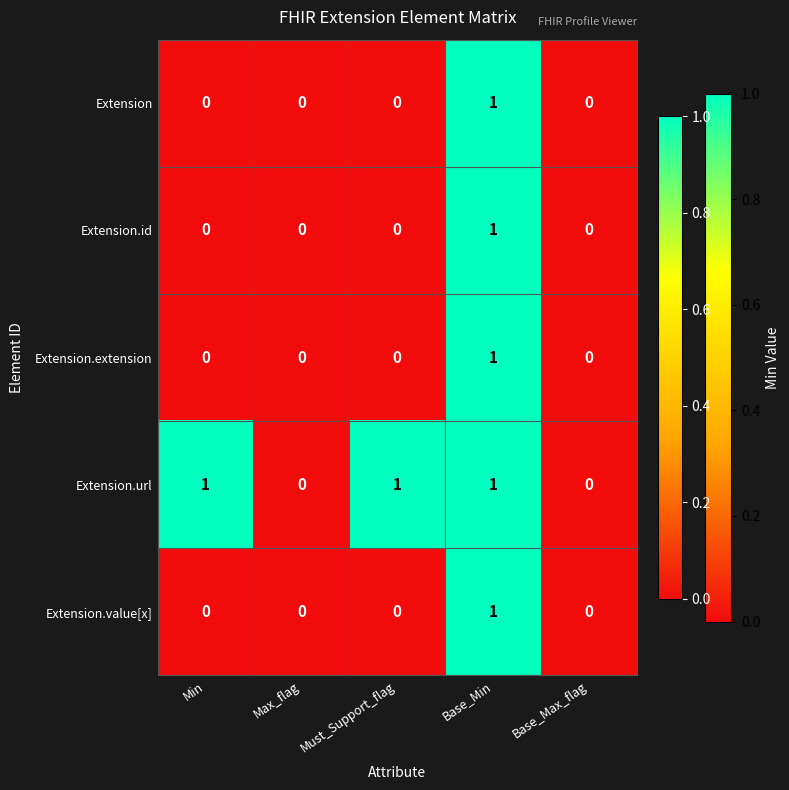

The value of Extension at Base_Min is 1. True or false?

True